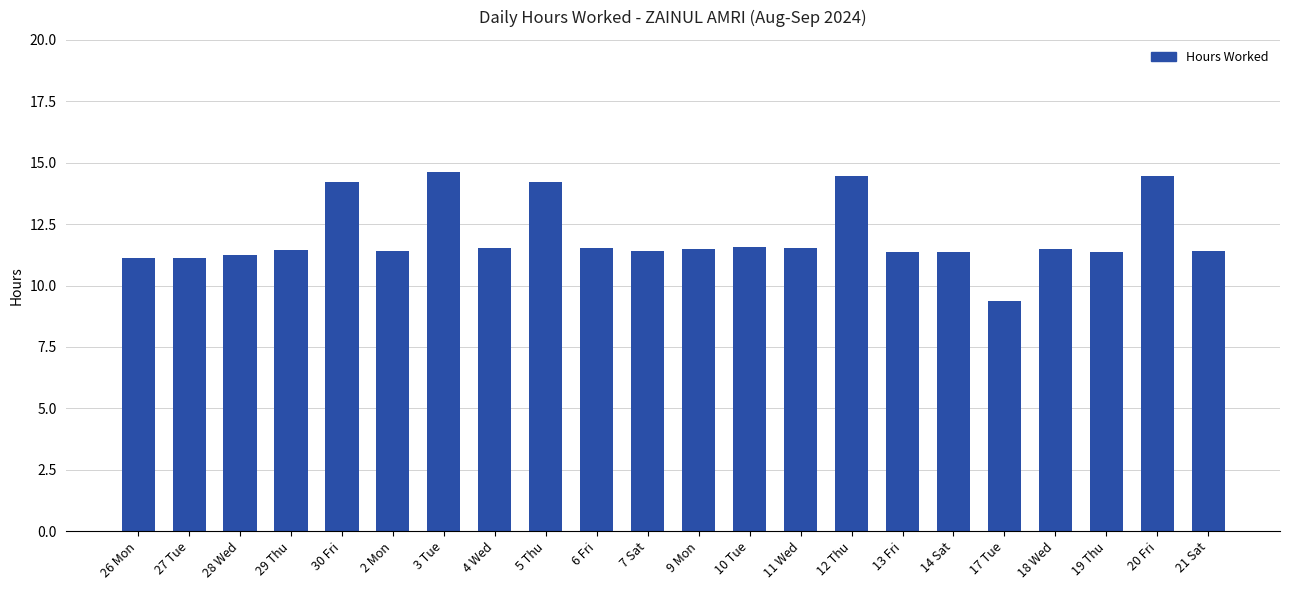

What is the difference between the maximum and second lowest values?

3.5